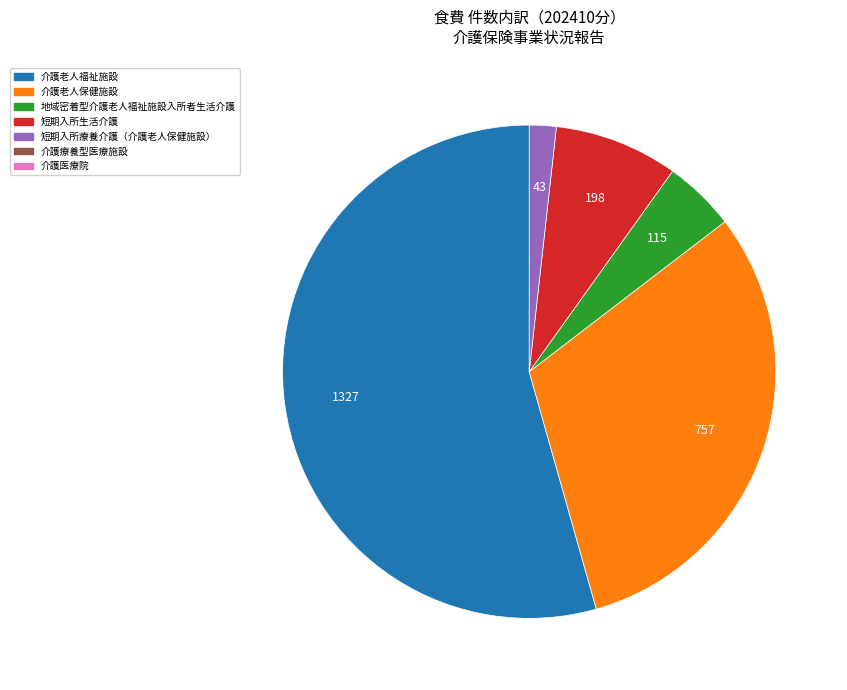

Does any single category account for the majority?

Yes